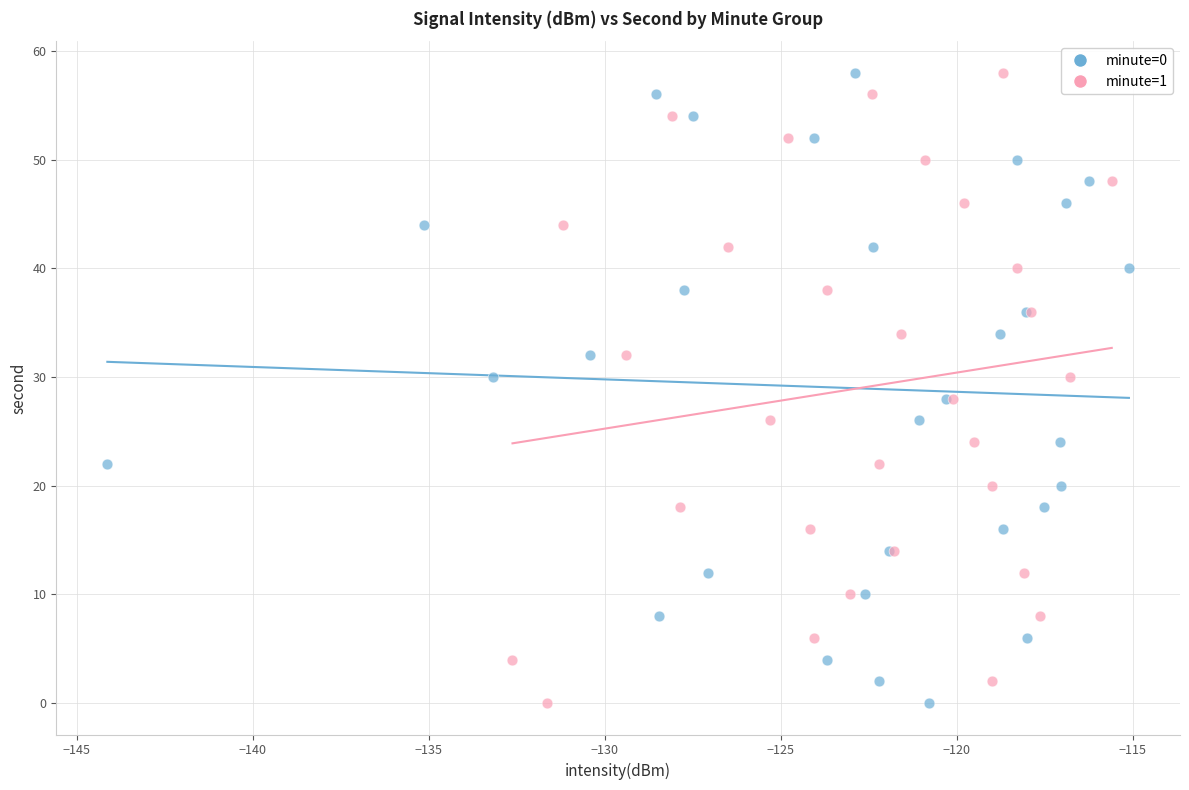

What are all the series names shown in the legend?

minute=0, minute=1